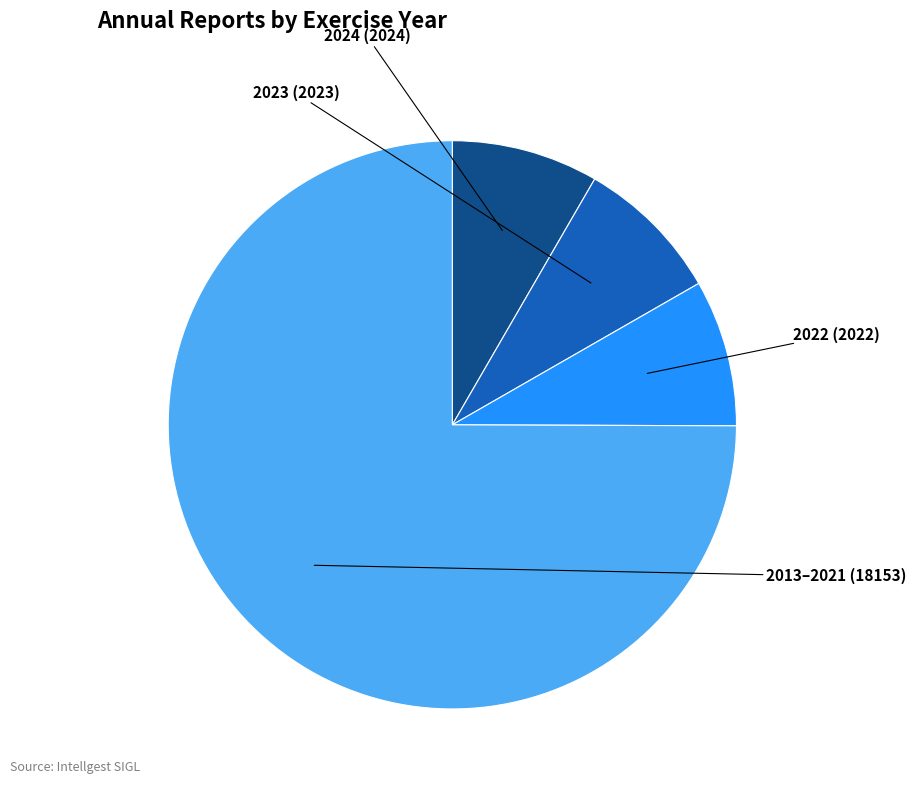

Does any single category account for the majority?

Yes